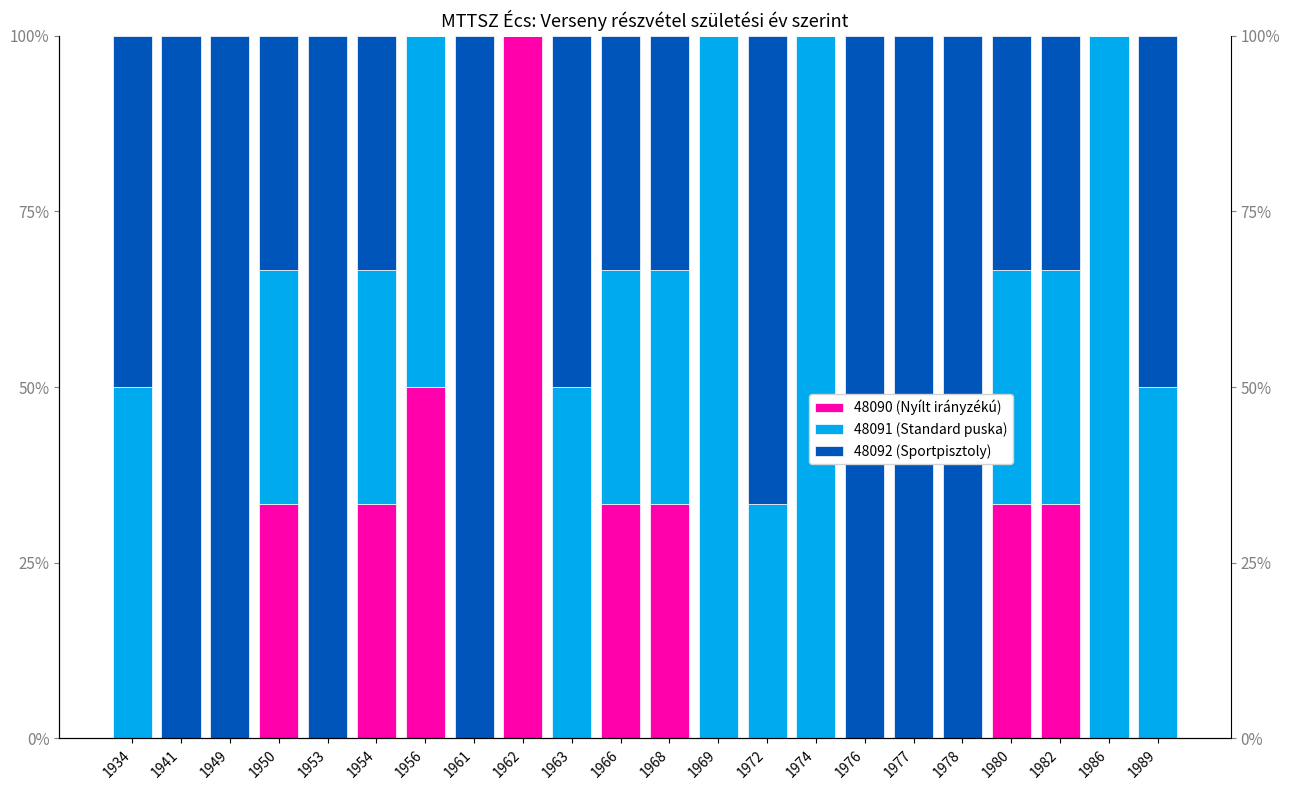

Reading right to left, extract all data points from this chart.

48090 (Nyílt irányzékú): 1989=0.0	1986=0.0	1982=0.3	1980=0.3	1978=0.0	1977=0.0	1976=0.0	1974=0.0	1972=0.0	1969=0.0	1968=0.3	1966=0.3	1963=0.0	1962=1.0	1961=0.0	1956=0.5	1954=0.3	1953=0.0	1950=0.3	1949=0.0	1941=0.0	1934=0.0
48091 (Standard puska): 1989=0.5	1986=1.0	1982=0.3	1980=0.3	1978=0.0	1977=0.0	1976=0.0	1974=1.0	1972=0.3	1969=1.0	1968=0.3	1966=0.3	1963=0.5	1962=0.0	1961=0.0	1956=0.5	1954=0.3	1953=0.0	1950=0.3	1949=0.0	1941=0.0	1934=0.5
48092 (Sportpisztoly): 1989=0.5	1986=0.0	1982=0.3	1980=0.3	1978=1.0	1977=1.0	1976=1.0	1974=0.0	1972=0.7	1969=0.0	1968=0.3	1966=0.3	1963=0.5	1962=0.0	1961=1.0	1956=0.0	1954=0.3	1953=1.0	1950=0.3	1949=1.0	1941=1.0	1934=0.5